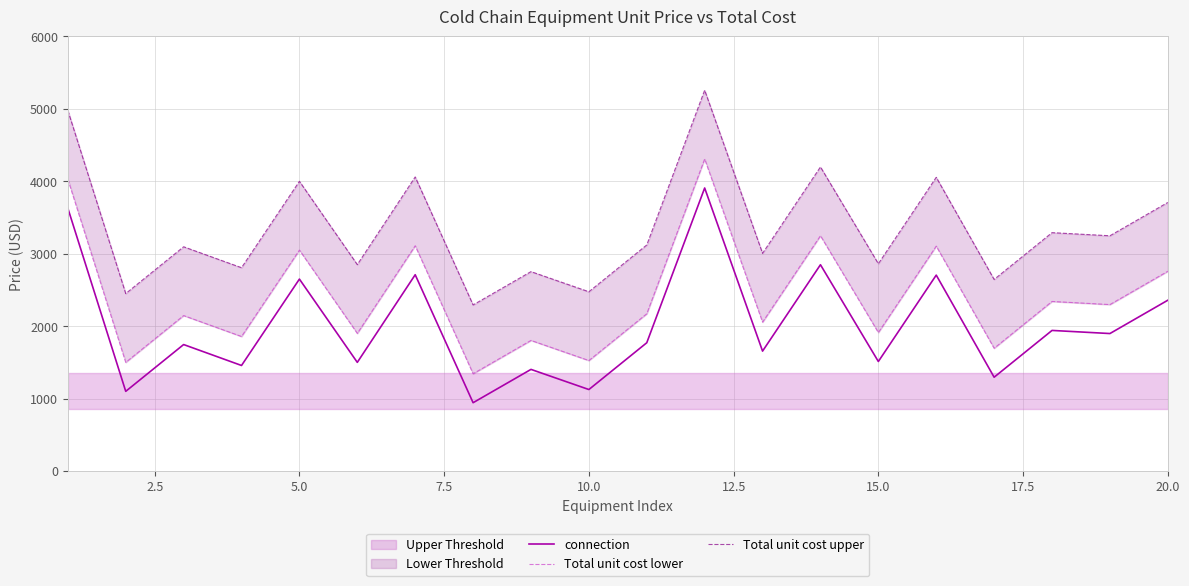

The value of connection at 10.0 is 1125.0. True or false?

True